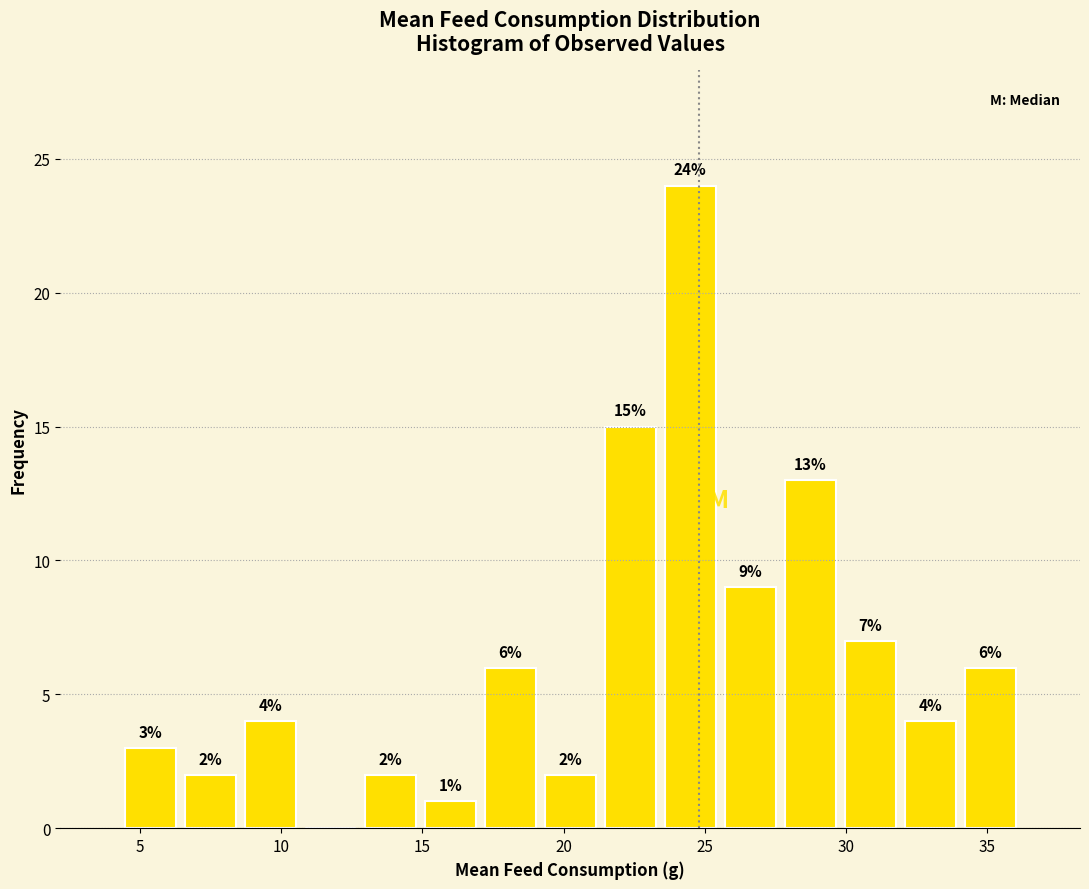

Over which range of the x-axis is the bar tallest?

23.5 to 25.5